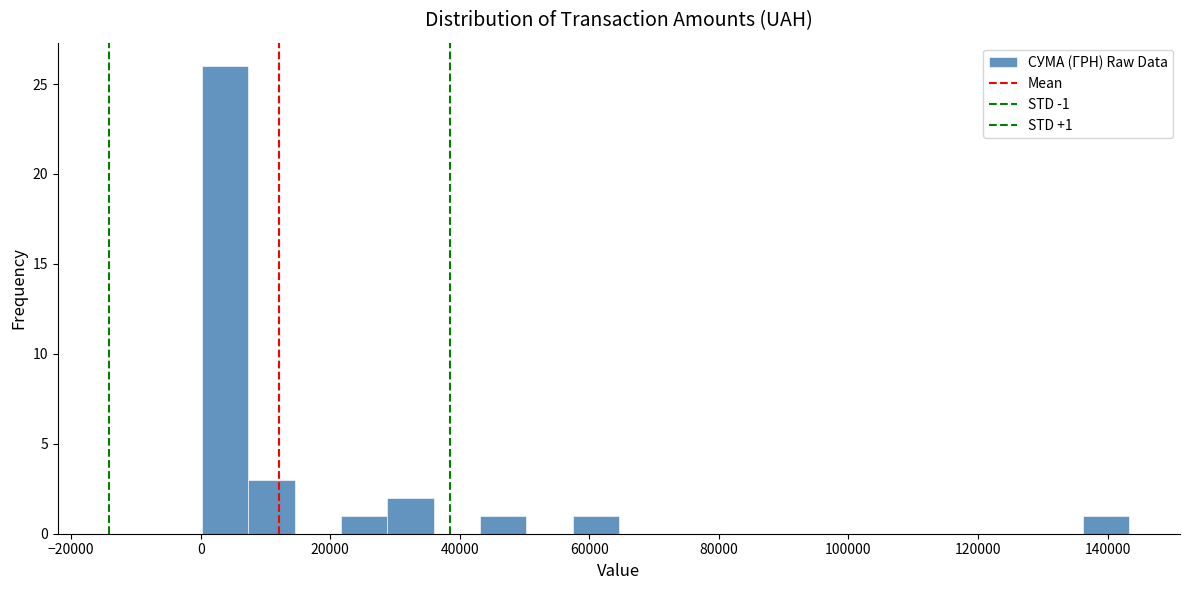

Read against the x-axis, roughly where is the centre of the tallest bar?

4000